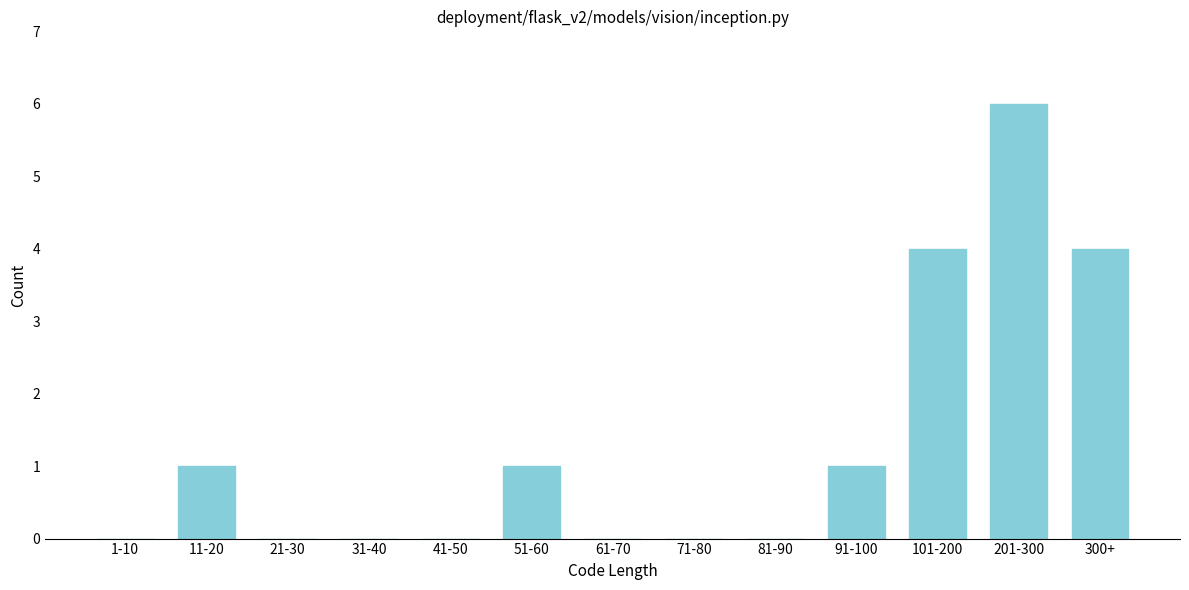

Reading right to left, list all the values displayed in this chart.

300+=4	201-300=6	101-200=4	91-100=1	81-90=0	71-80=0	61-70=0	51-60=1	41-50=0	31-40=0	21-30=0	11-20=1	1-10=0